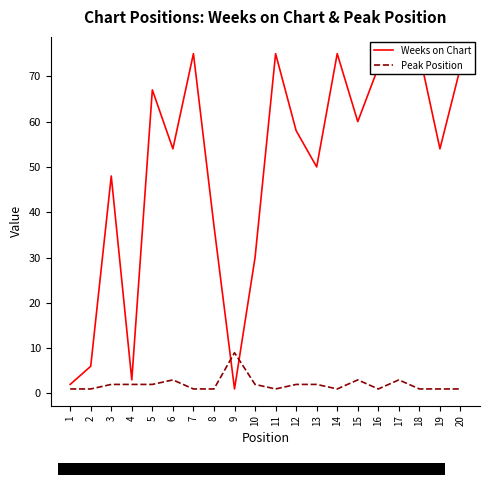

At which category does Weeks on Chart reach its first local valley?

4